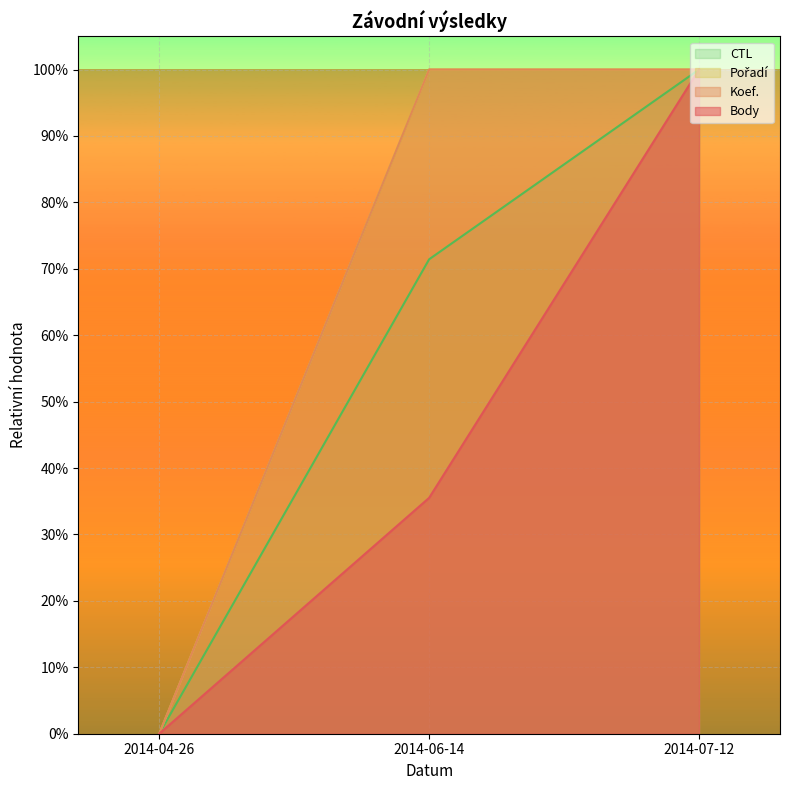

At how many categories does at least one series exceed 0?

2